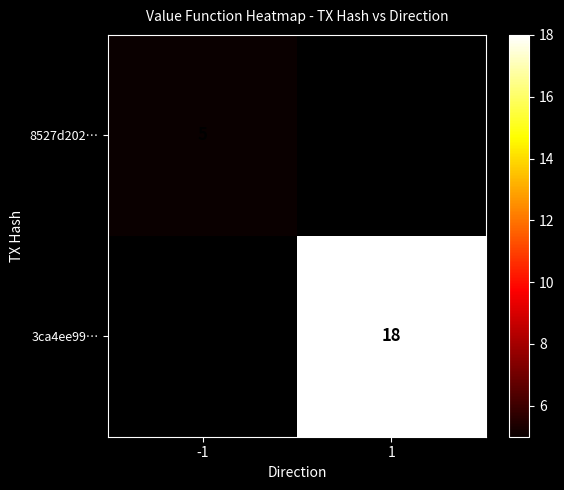

At how many categories does at least one series exceed 14?

1